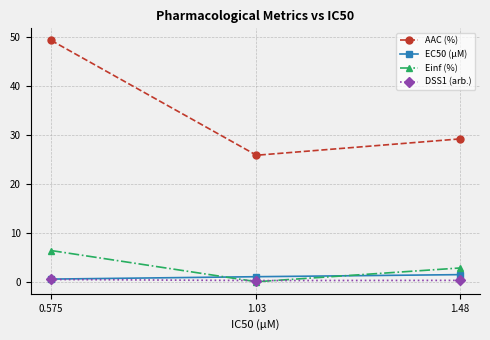

List the series in order of their peak value, highest first.

AAC (%), Einf (%), EC50 (µM), DSS1 (arb.)